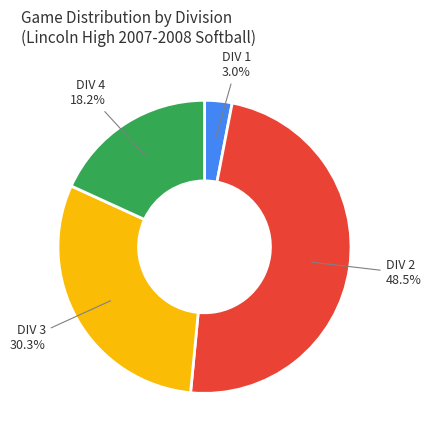

Does any single category account for the majority?

No